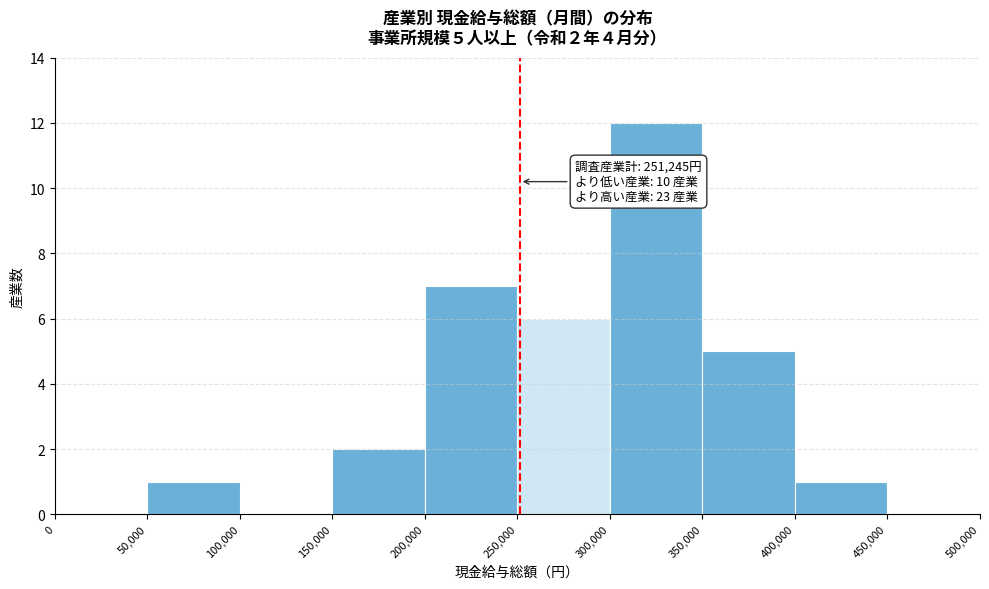

Which range on the x-axis has the tallest bar?

300,000 to 350,000